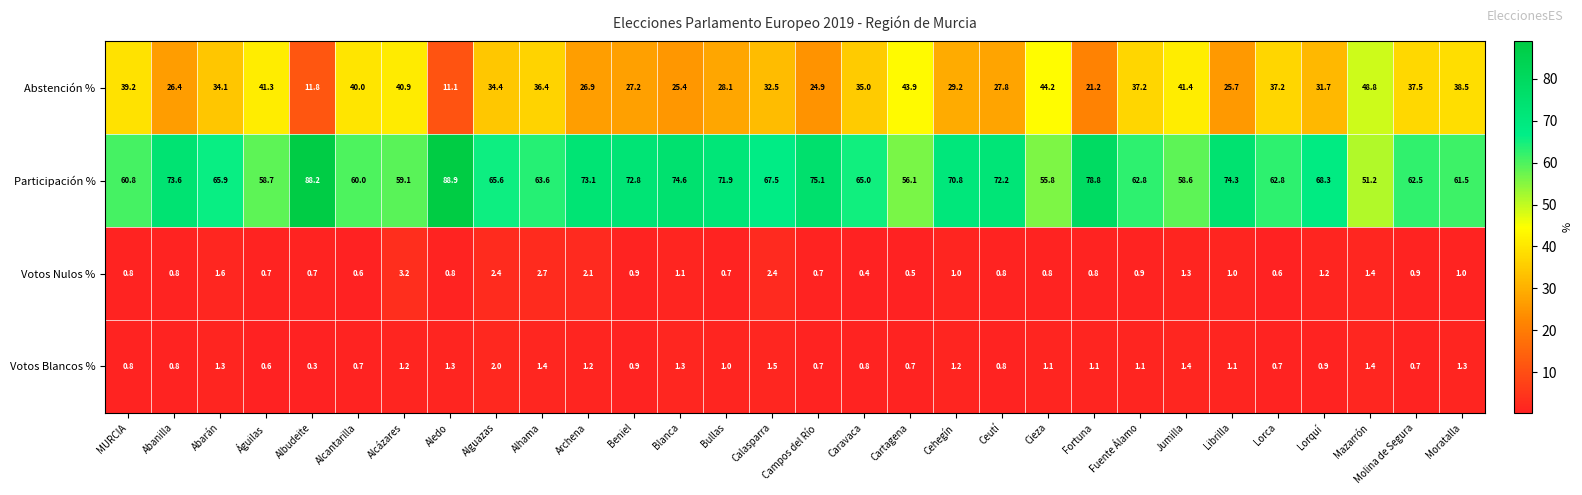

What is the maximum value shown in the chart?

88.9